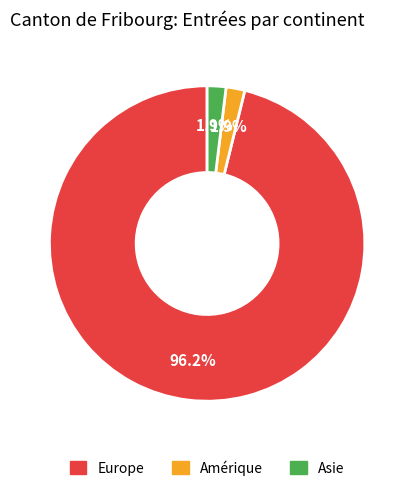

Is there a majority slice in this chart?

Yes